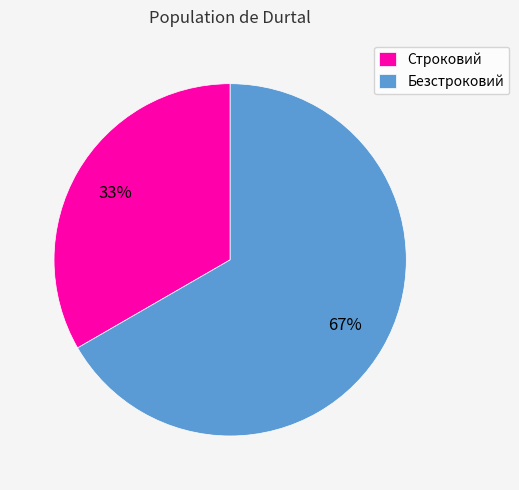

Count the number of slices in the pie.

2